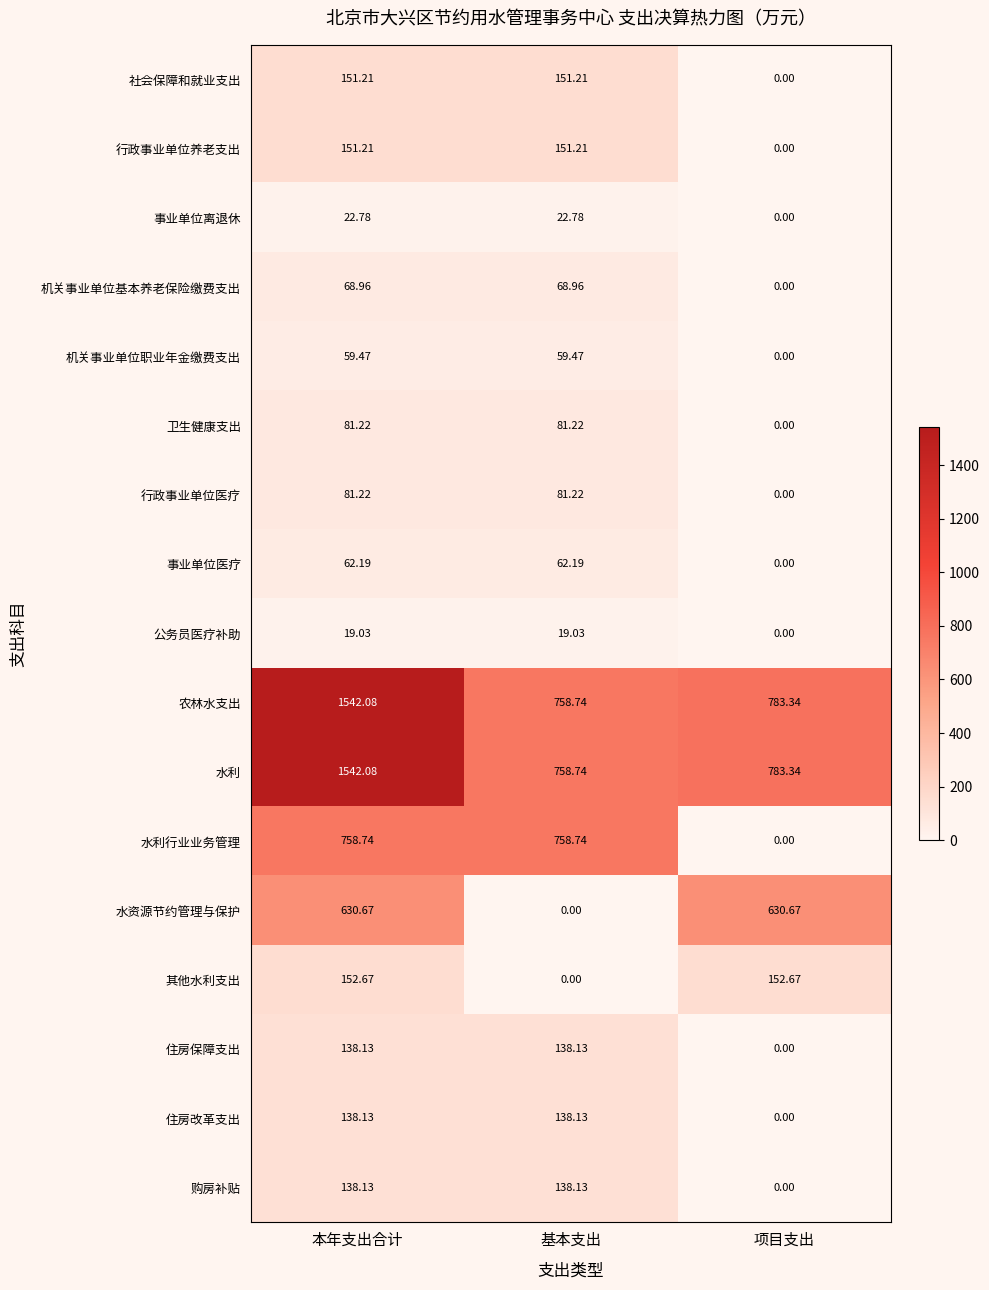

At which label does 机关事业单位职业年金缴费支出 first exceed 59?

本年支出合计